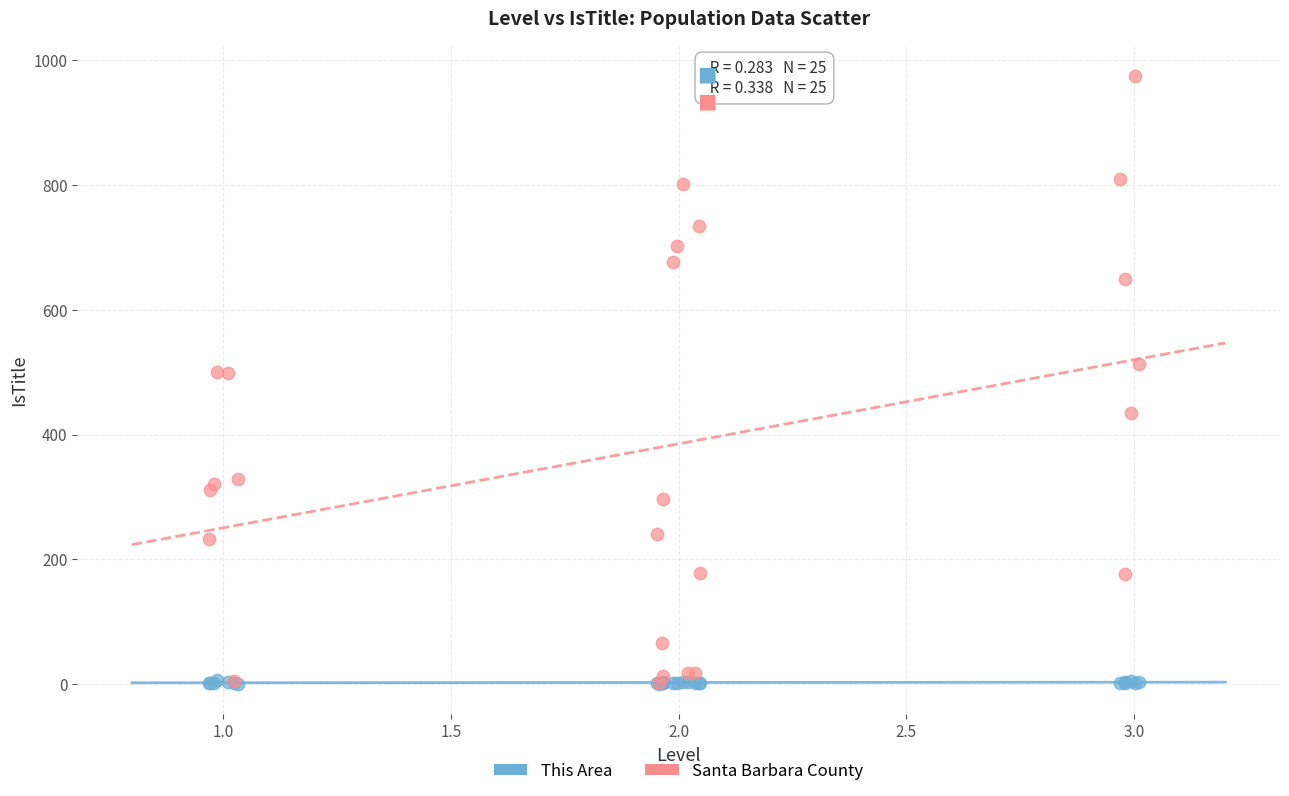

What are all the series names shown in the legend?

This Area, Santa Barbara County